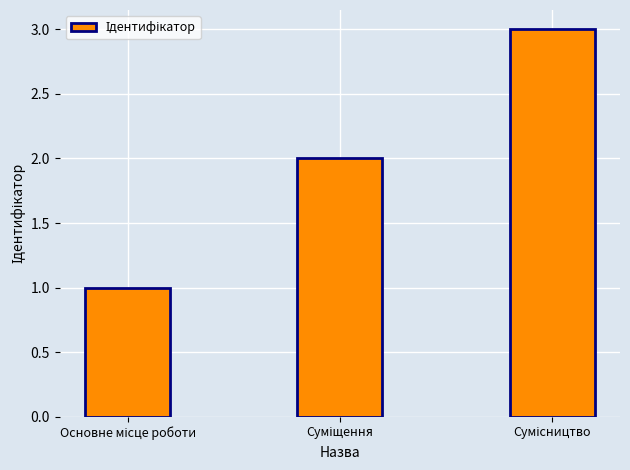

How many data points are less than 2?

1